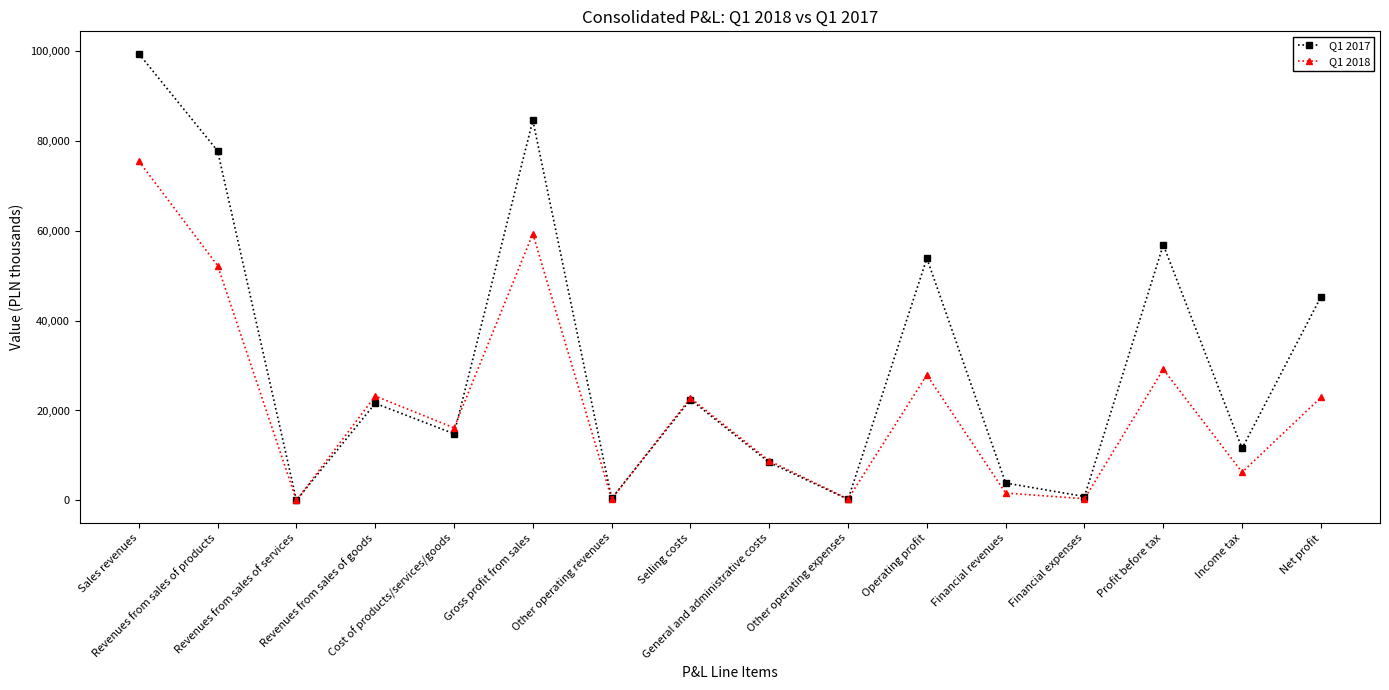

At how many categories does at least one series exceed 64615?

3